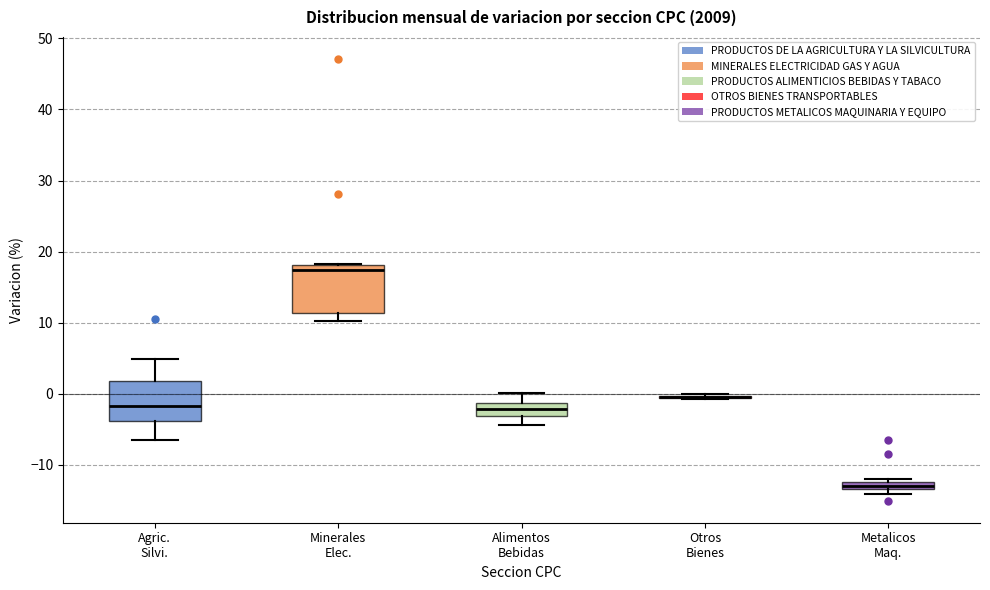

Where does the upper whisker of the box for Alimentos Bebidas end on the y-axis? The values are not printed on the chart, so give them approximately, as read against the axis.

0